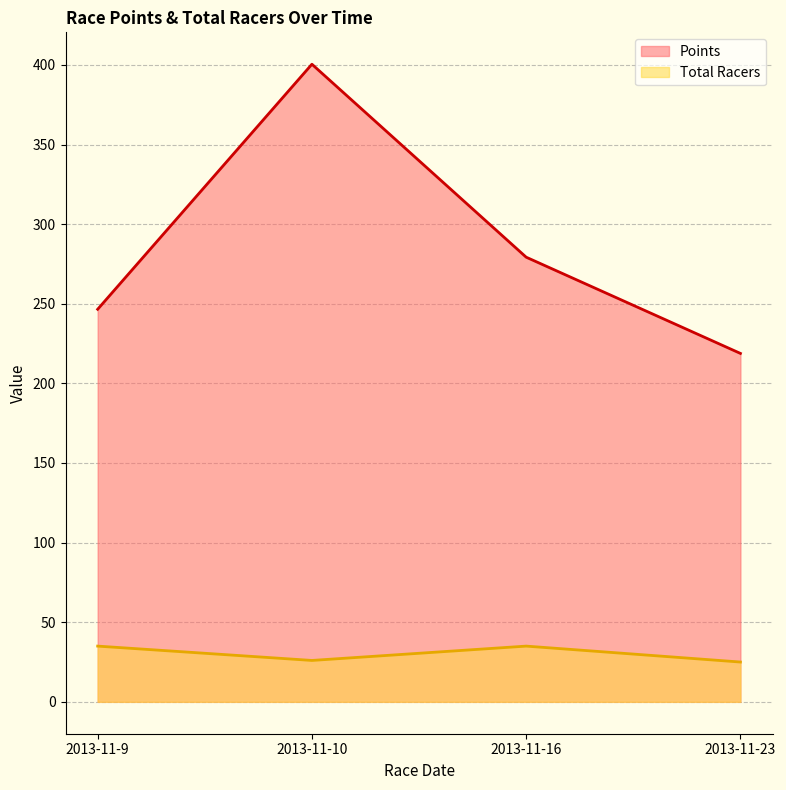

What is the maximum value shown in the chart?

400.4